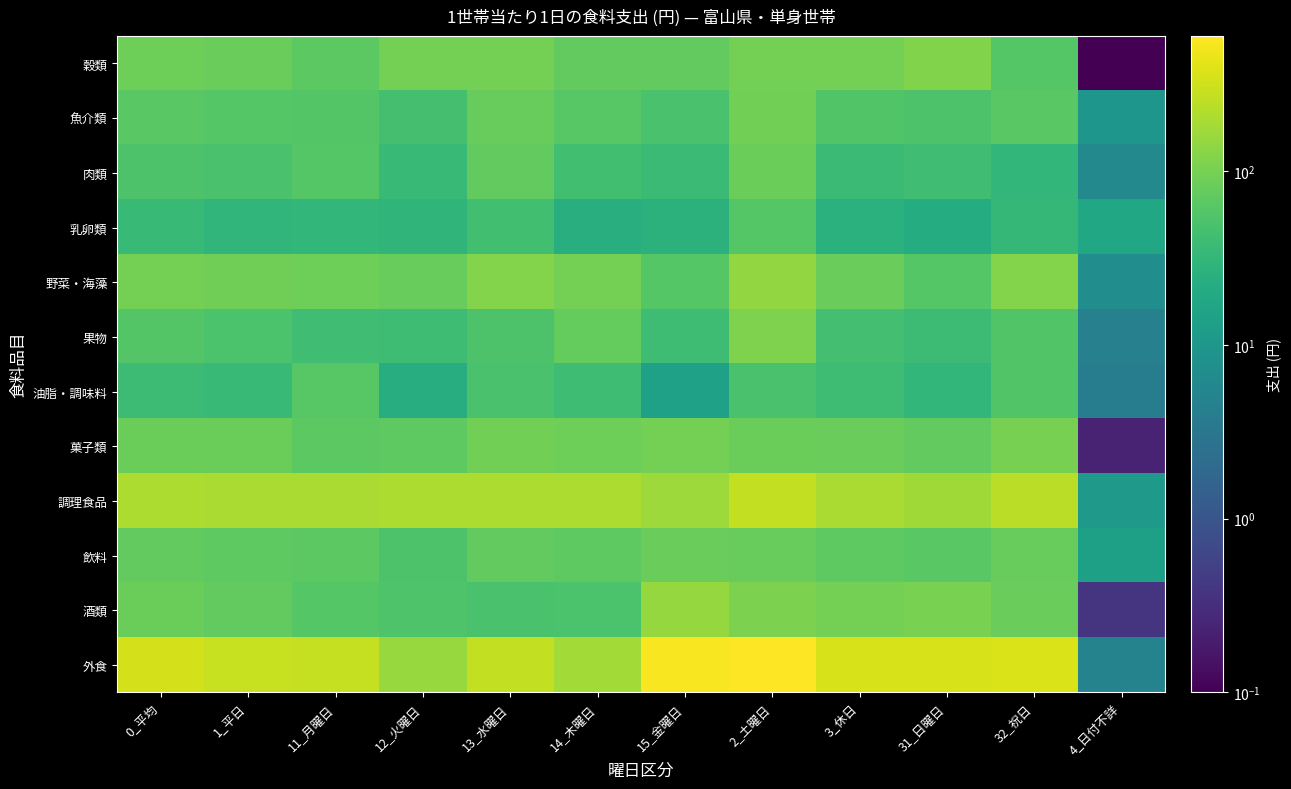

Which category has the lowest value across all series?

4_日付不詳